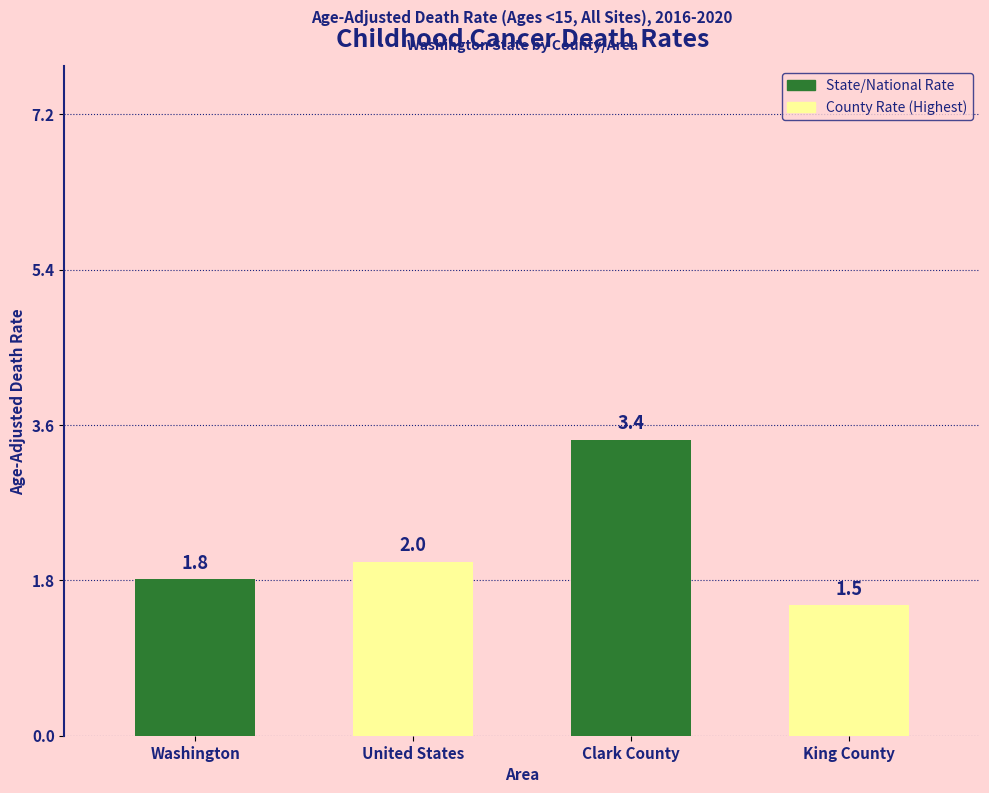

At which category does the chart reach its peak across all series?

Clark County